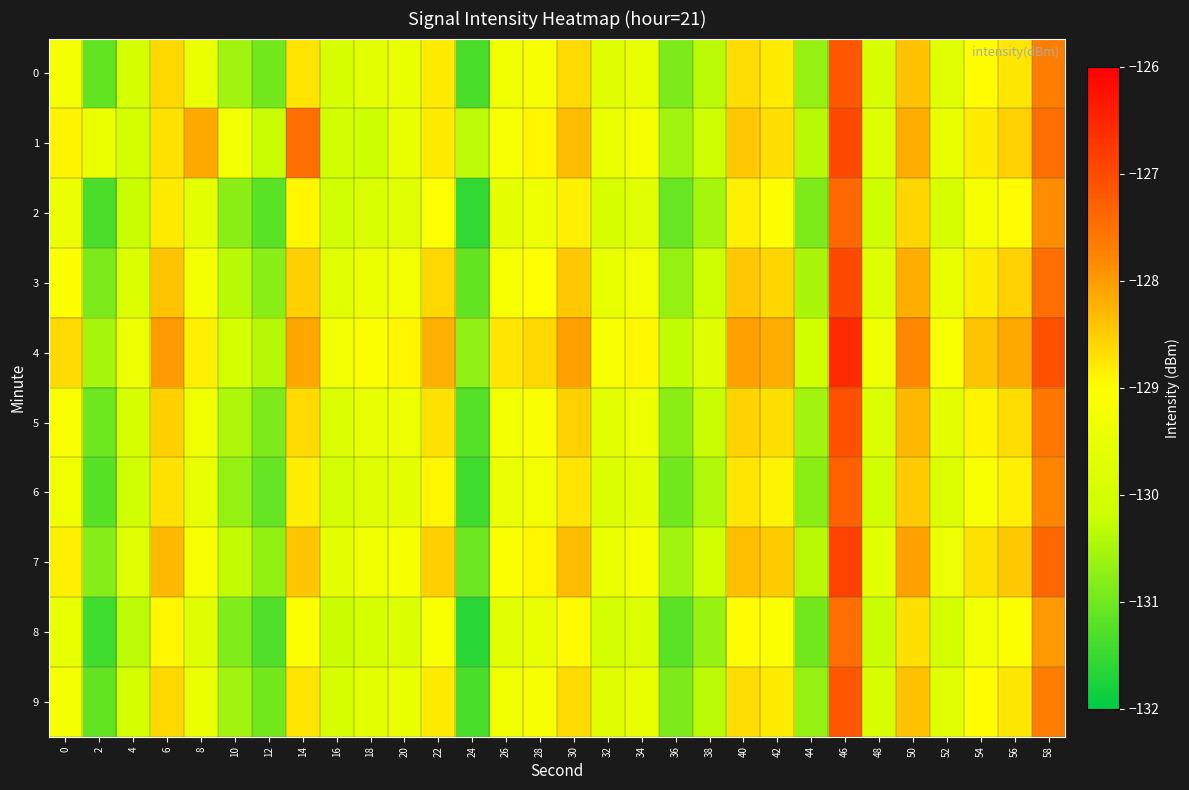

Which label corresponds to the smallest value in the chart?

24